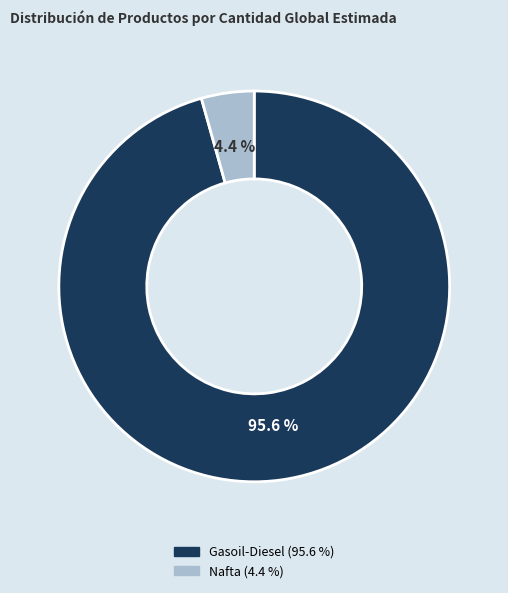

Is it true that Nafta is 4% of the pie?

True